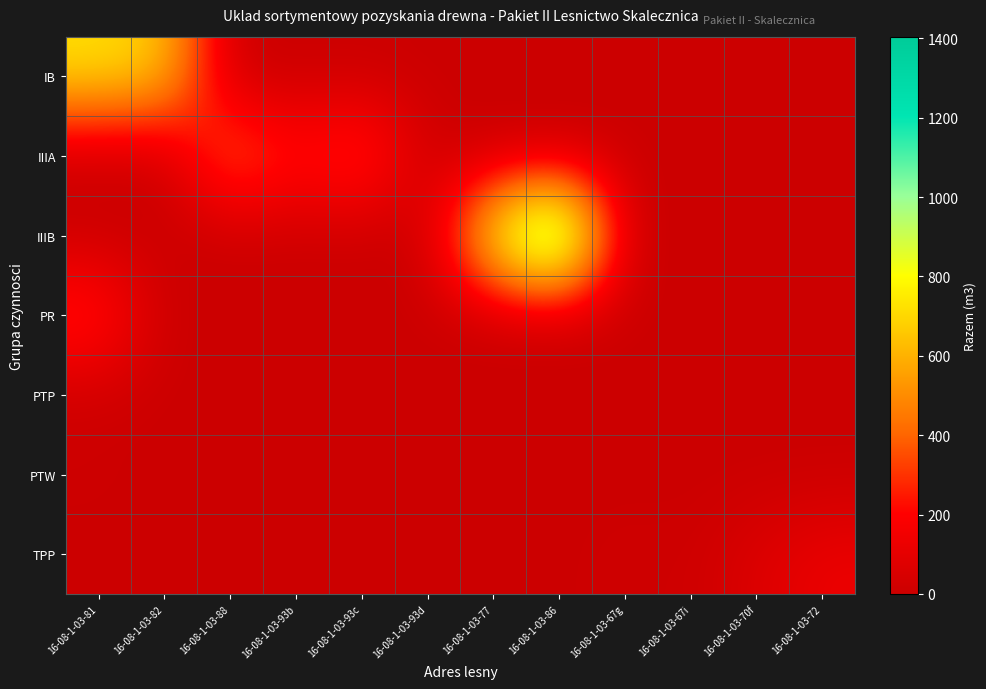

Between 16-08-1-03-81 and 16-08-1-03-88, which series saw the biggest shift?

IB